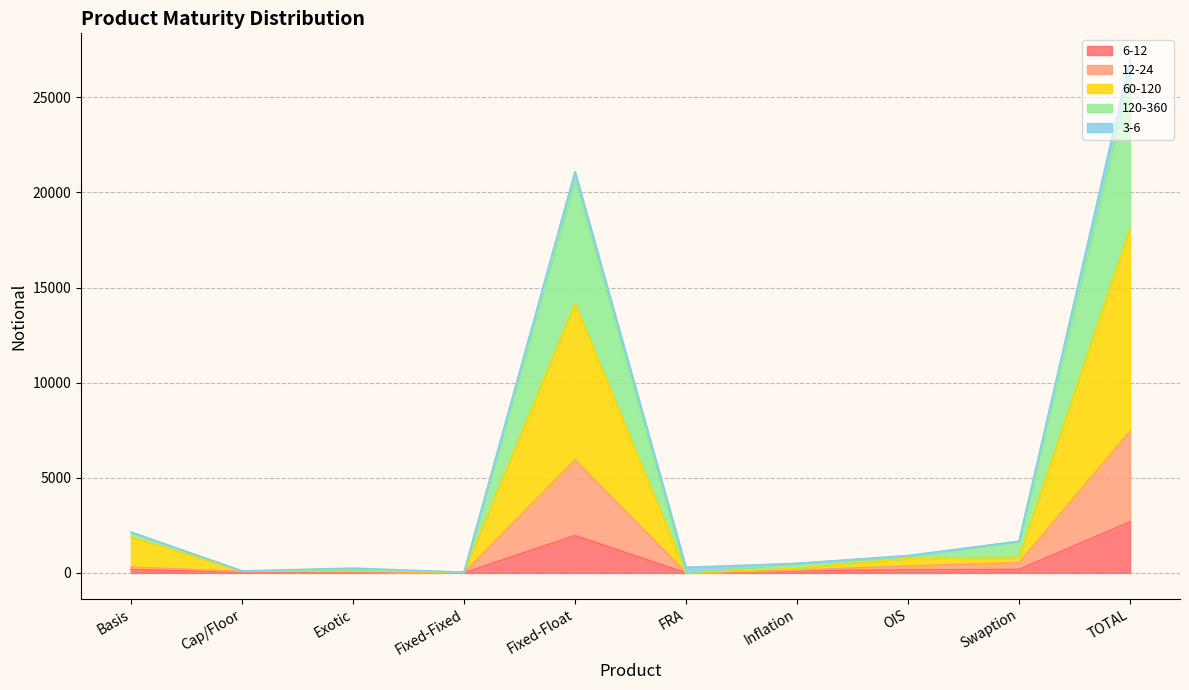

Is the value of 6-12 at Inflation greater than the value of 120-360 at OIS?

No